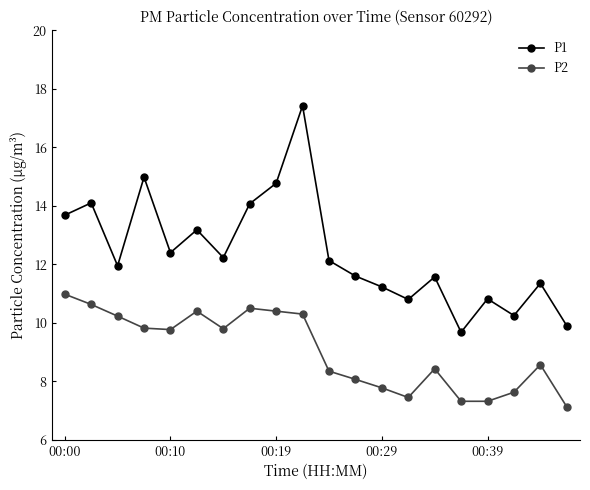

True or false: P1 has more than 0 interior local peaks.

True